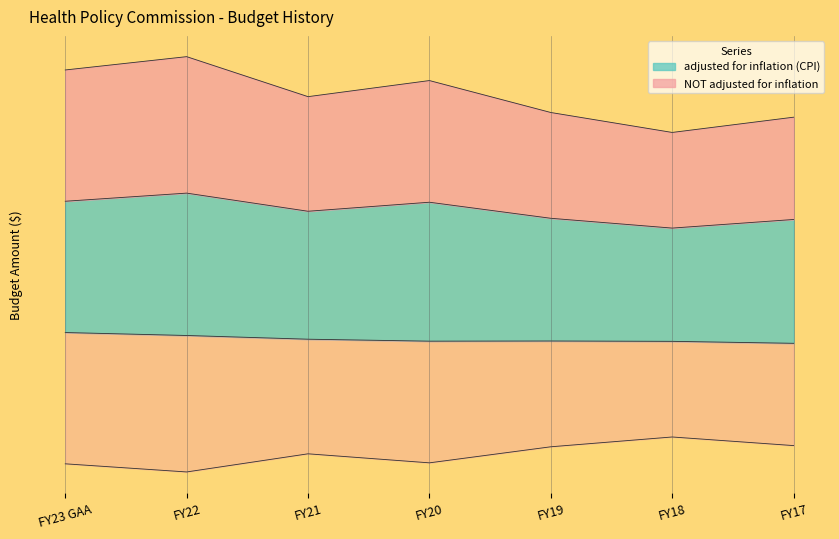

Rank the categories by value from lowest to highest.

FY18, FY17, FY19, FY21, FY20, FY23 GAA, FY22